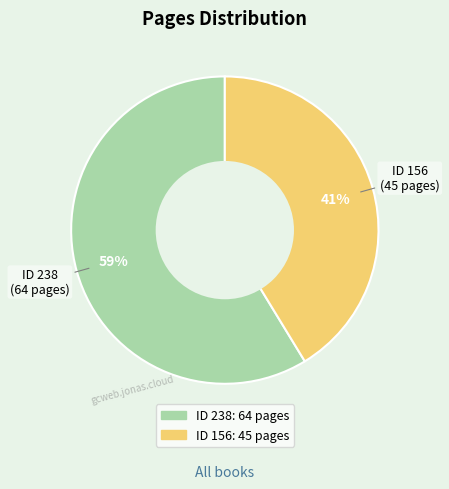

To the nearest percent, what is the average slice percentage?

50%